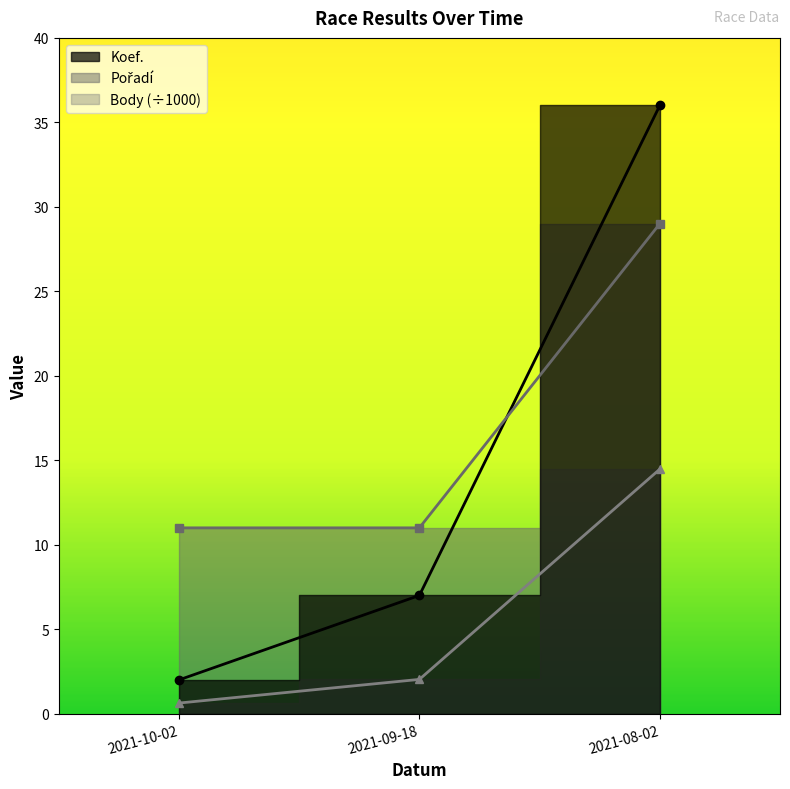

What is the value of the Koef. point at the 3rd from the left?

36.0